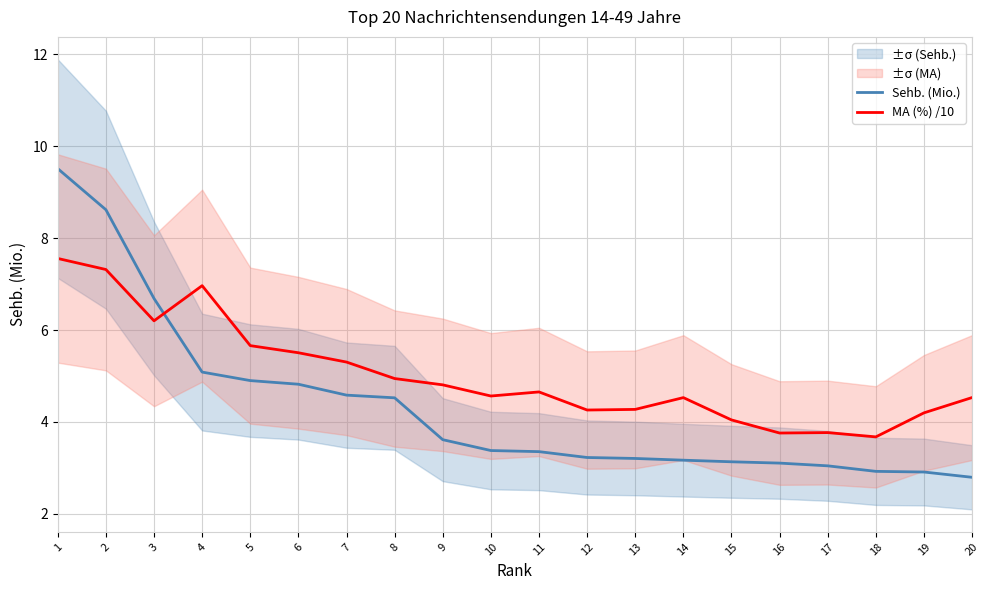

How many data points does each series have?

20